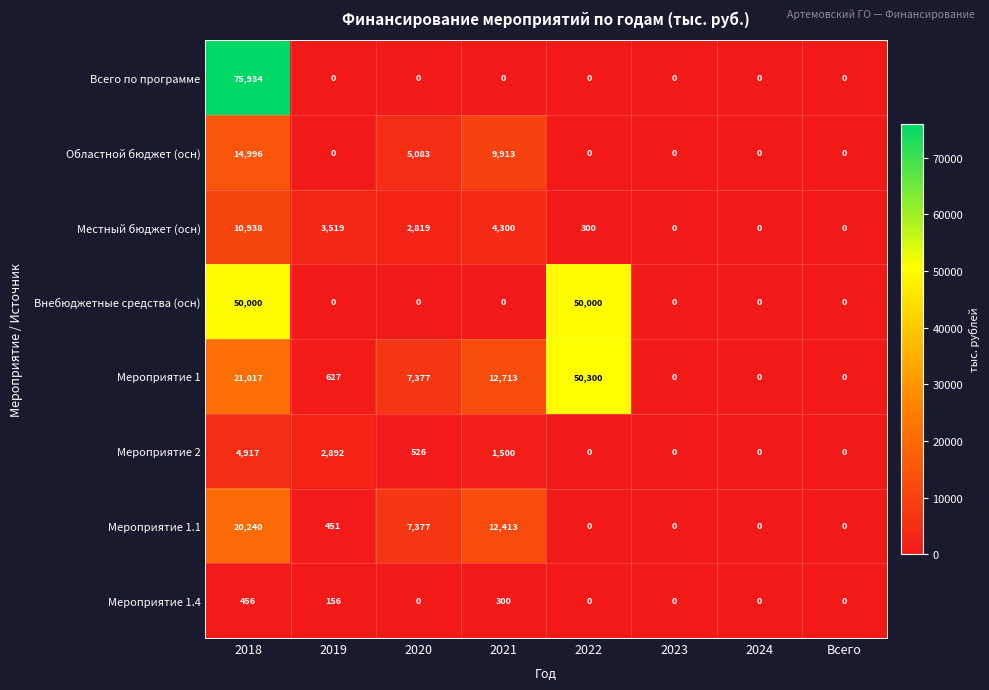

What is the maximum value shown in the chart?

75934